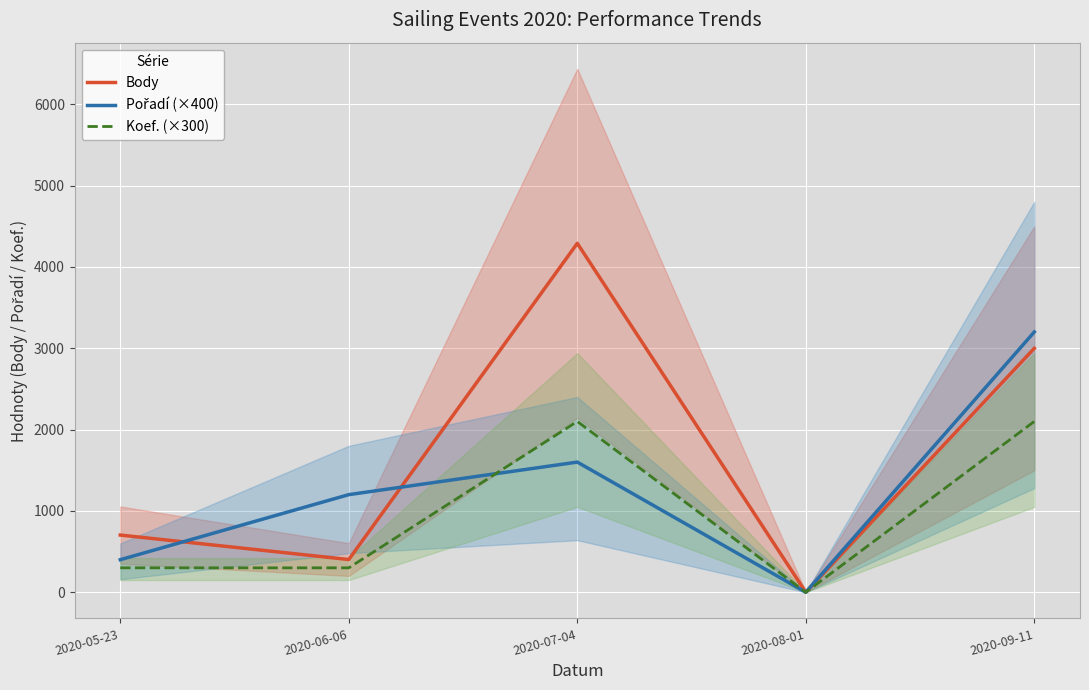

How many data points in Body are less than 703?

2